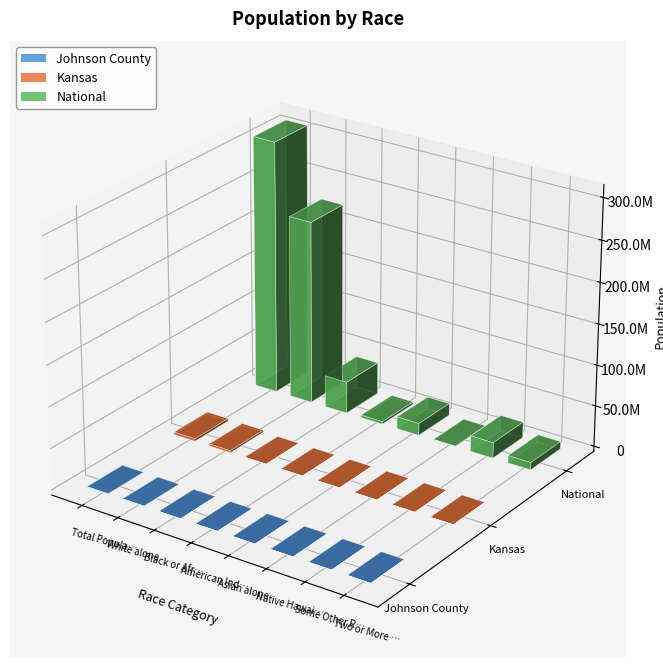

What is the difference between the maximum and minimum values in the Kansas series?

2850880